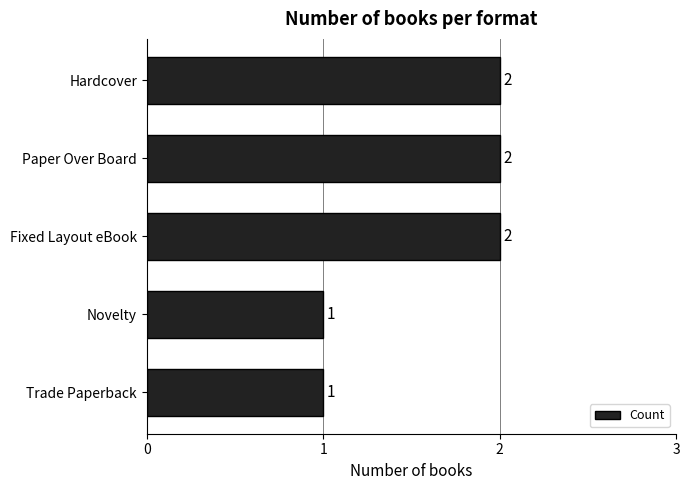

Between Paper Over Board and Novelty, which is larger?

Paper Over Board